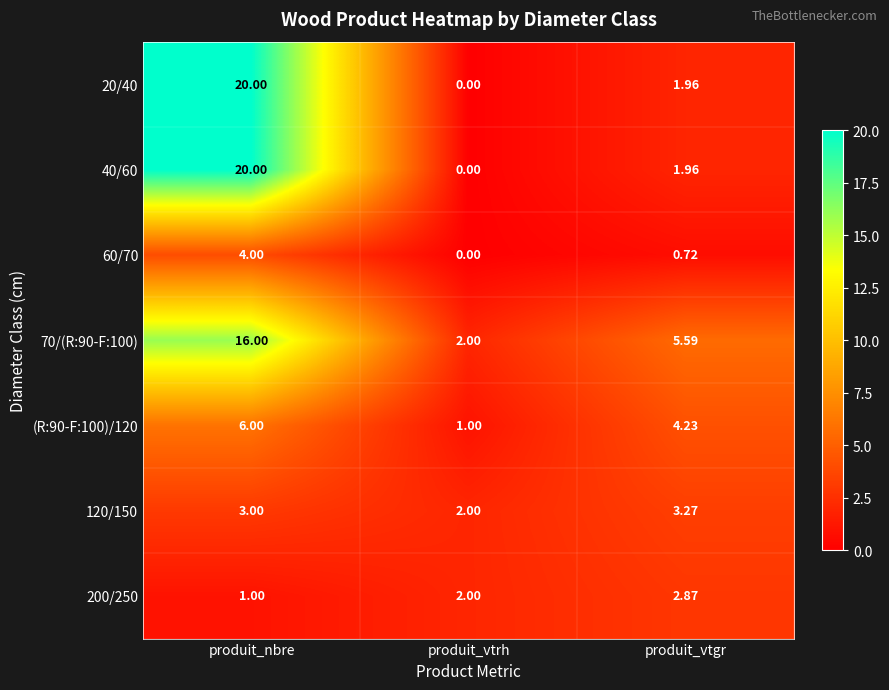

What is the spread (max minus min) of values at produit_vtrh?

2.0